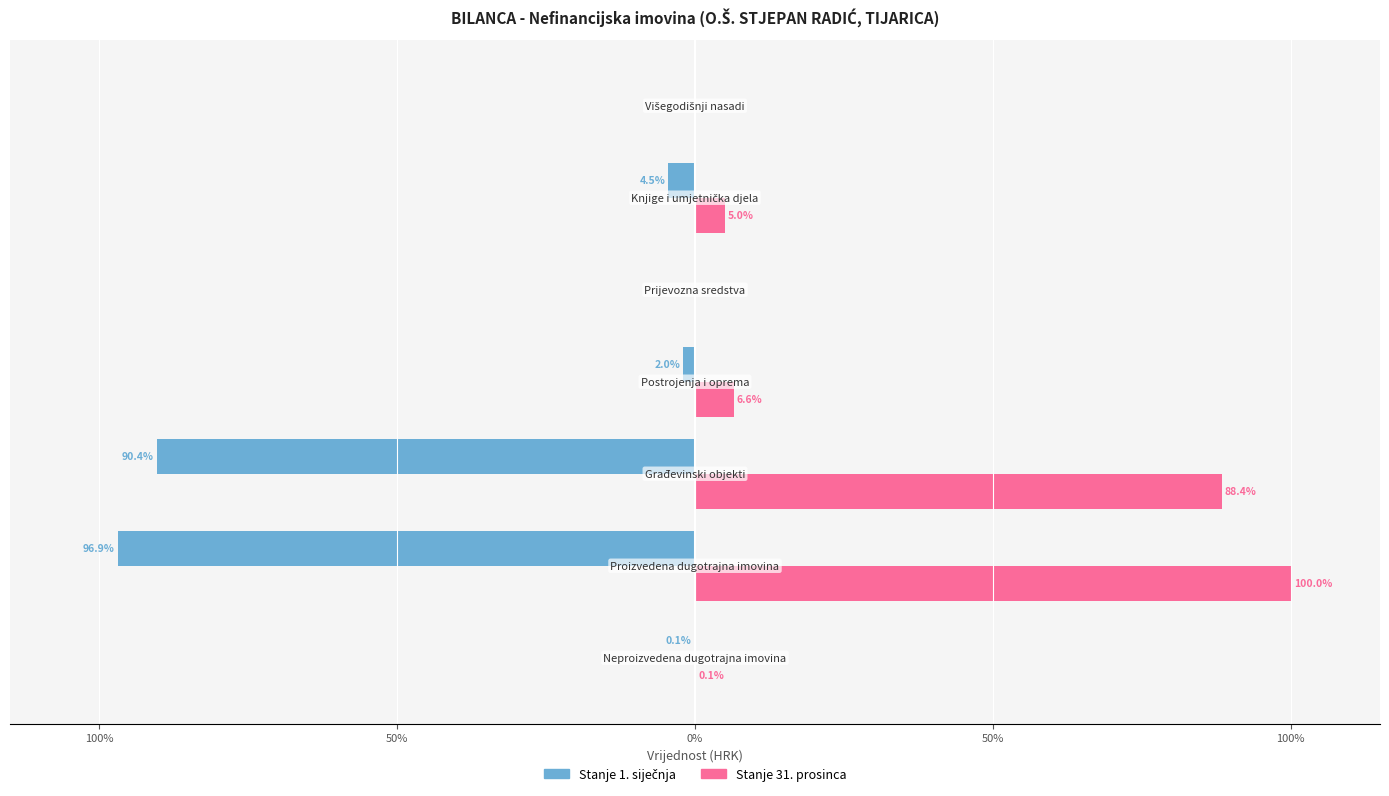

Which series has the largest range (max minus min)?

Stanje 31. prosinca